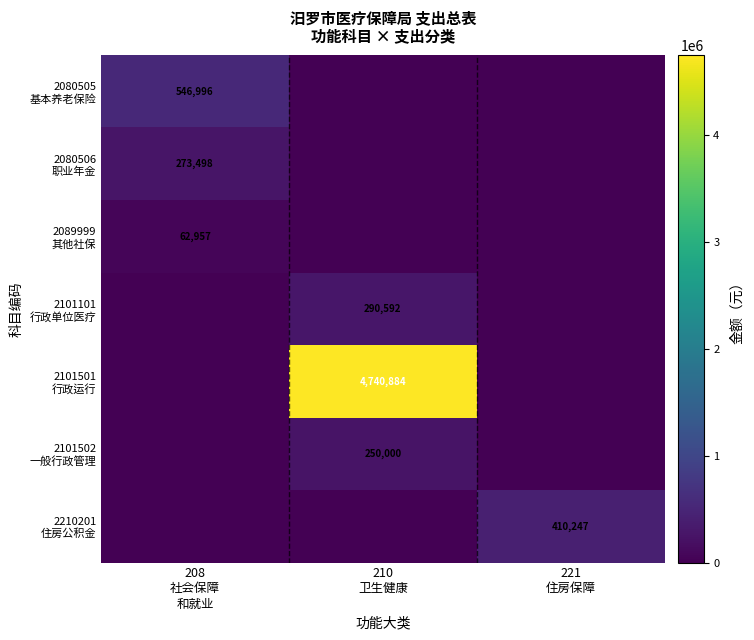

At which label does 2089999 其他社保 reach its minimum?

210 卫生健康